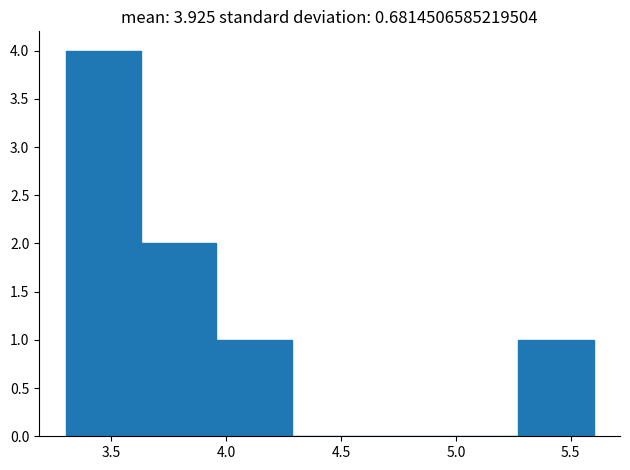

Reading left to right, list every bar in this chart as the range it spans on the x-axis followed by its height. Neither the bar edges nor the heights are printed on the chart, so give them approximately, as read against the axes.

3.30 to 3.65: 4
3.65 to 3.95: 2
3.95 to 4.30: 1
4.30 to 4.60: 0
4.60 to 4.95: 0
4.95 to 5.25: 0
5.25 to 5.60: 1